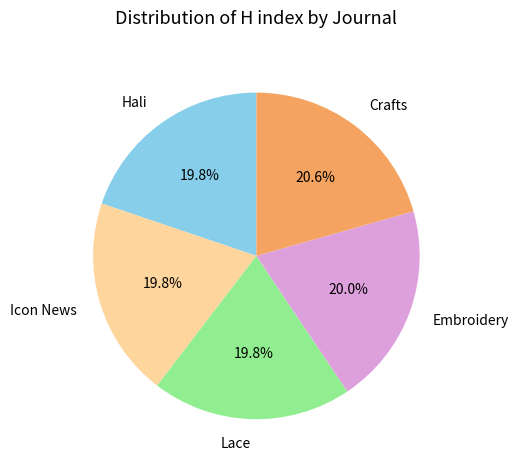

How many slices are in this pie chart?

5